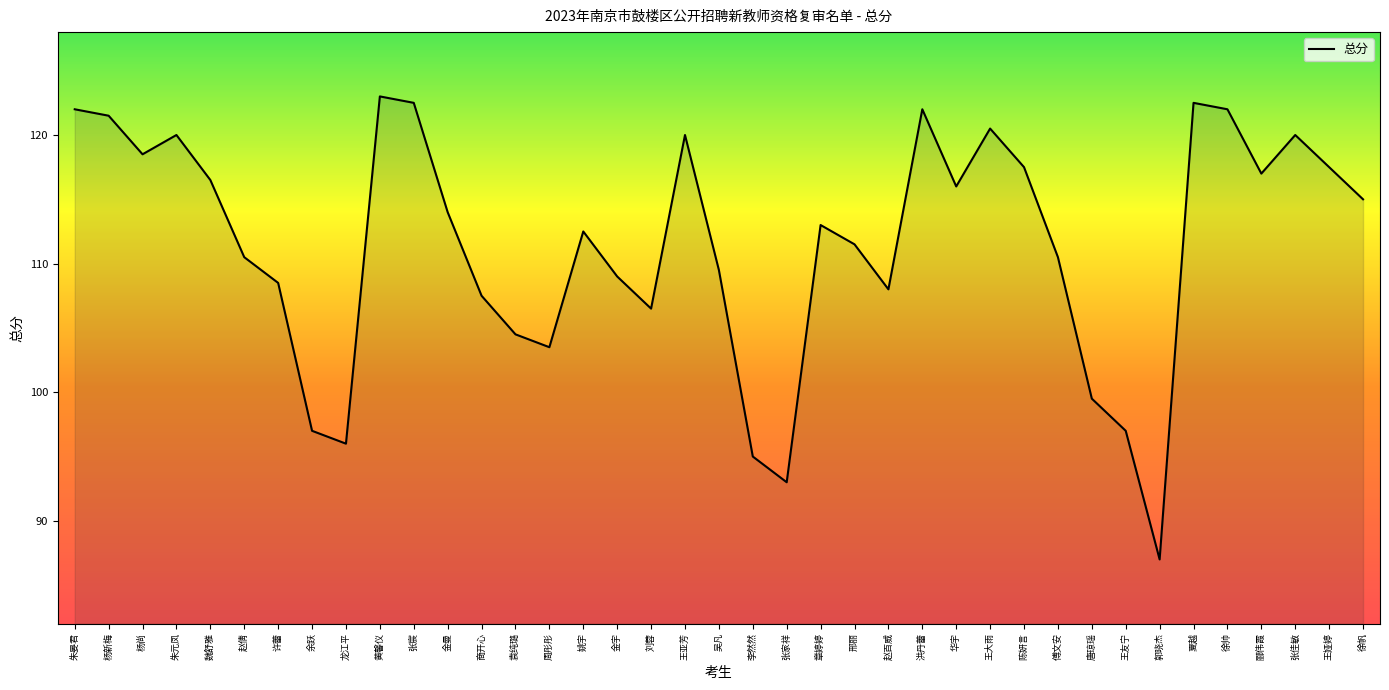

Does the chart display data point markers on the line(s)?

No